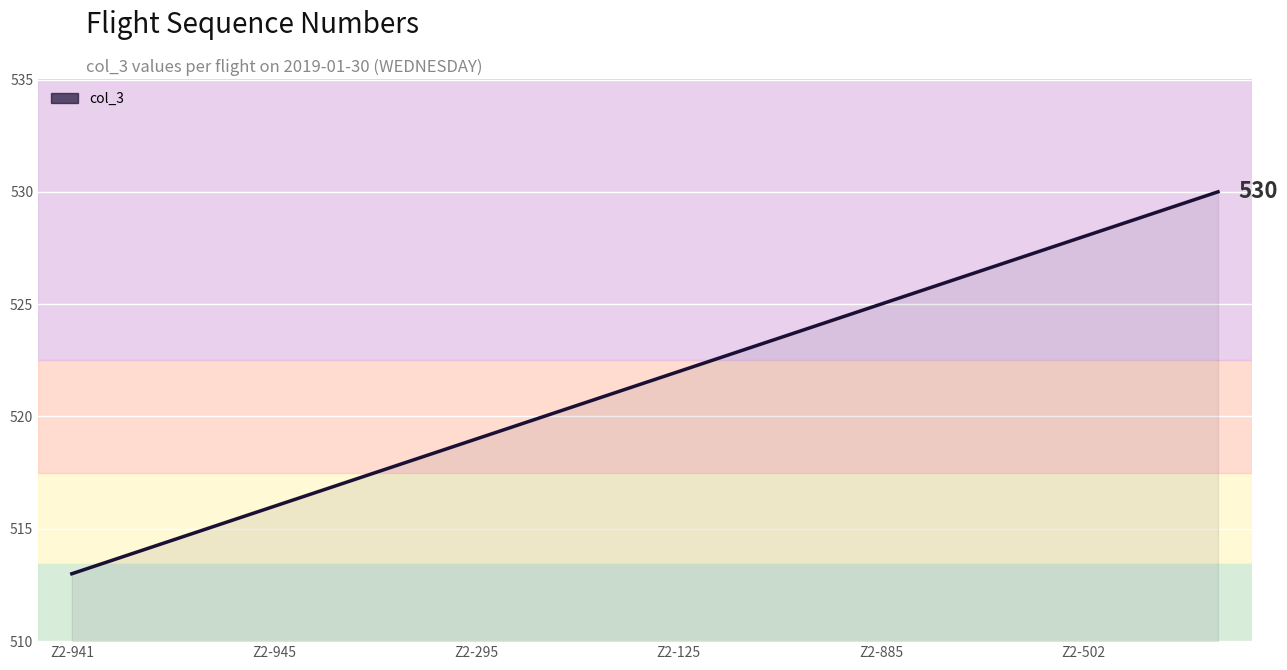

What is the smallest value displayed?

513